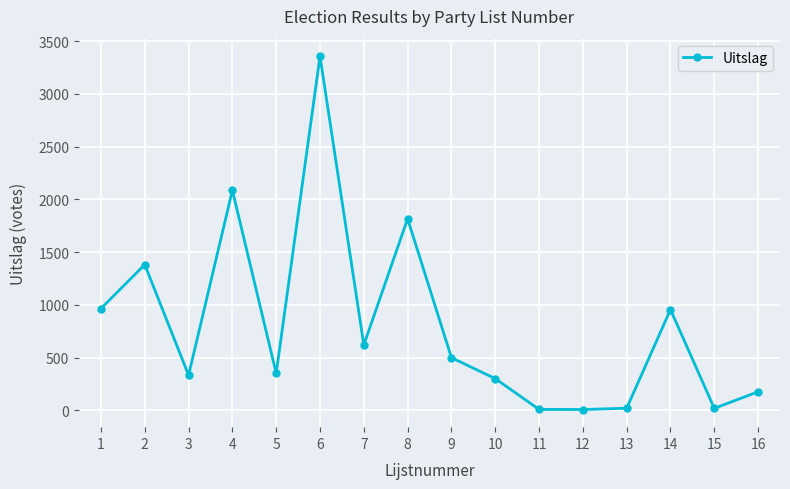

At which label is the value closest to 1681?

8